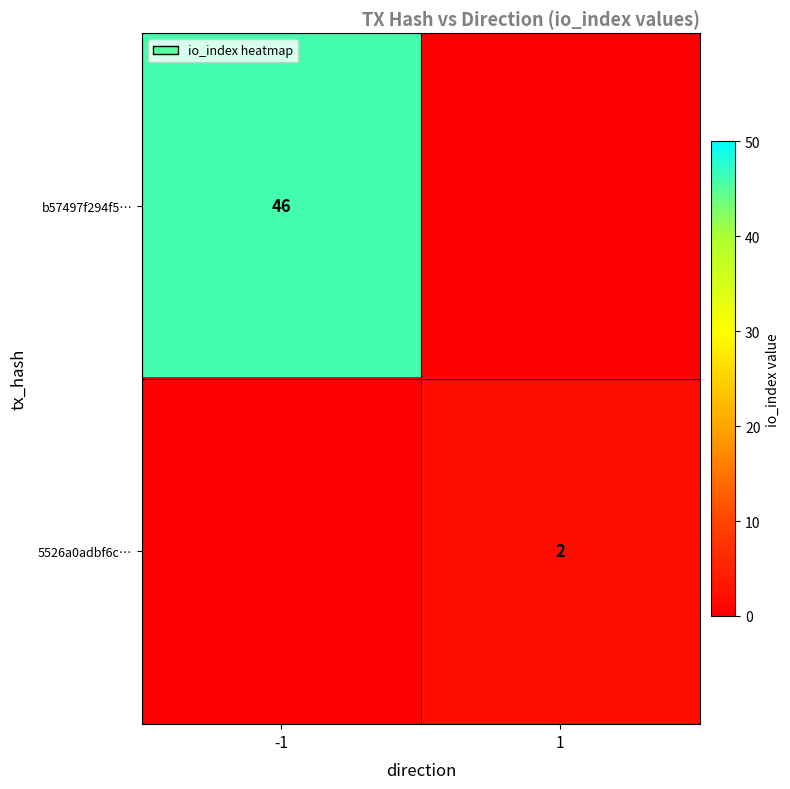

The b57497f294f5… series shows 46 at -1. True or false?

True